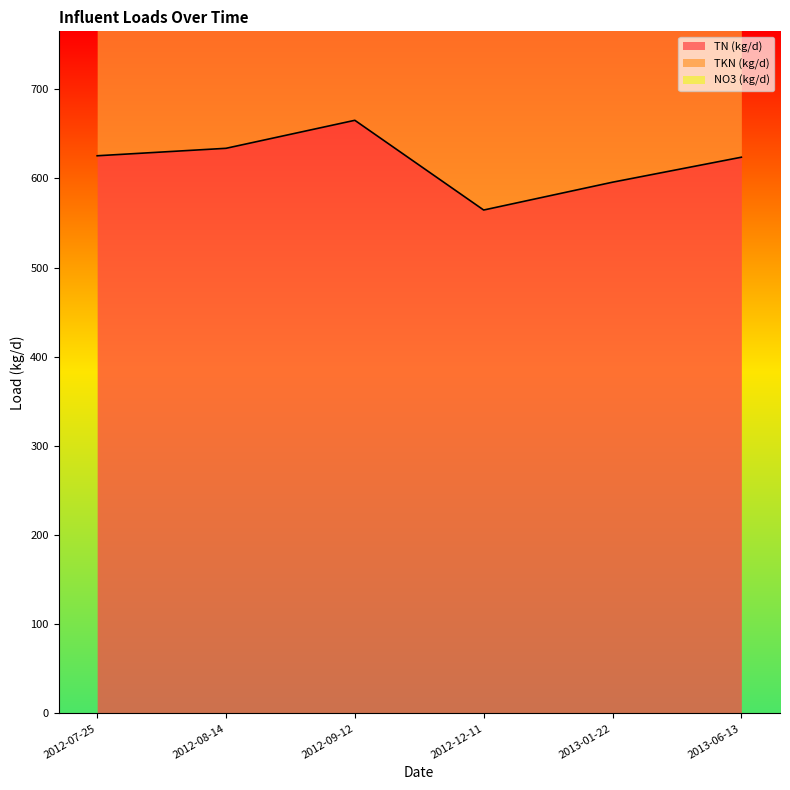

What is the difference between the maximum and second lowest values in the TN (kg/d) series?

69.4